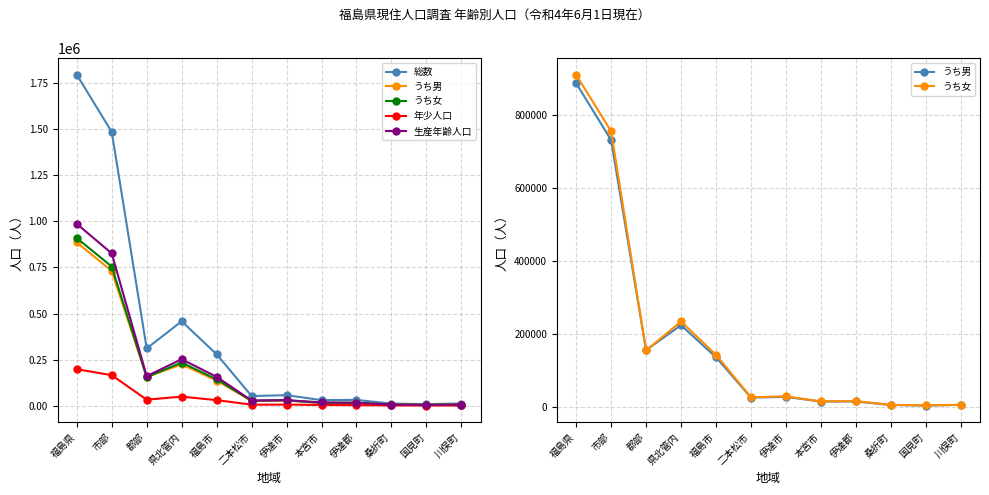

Does the chart have visible grid lines?

Yes